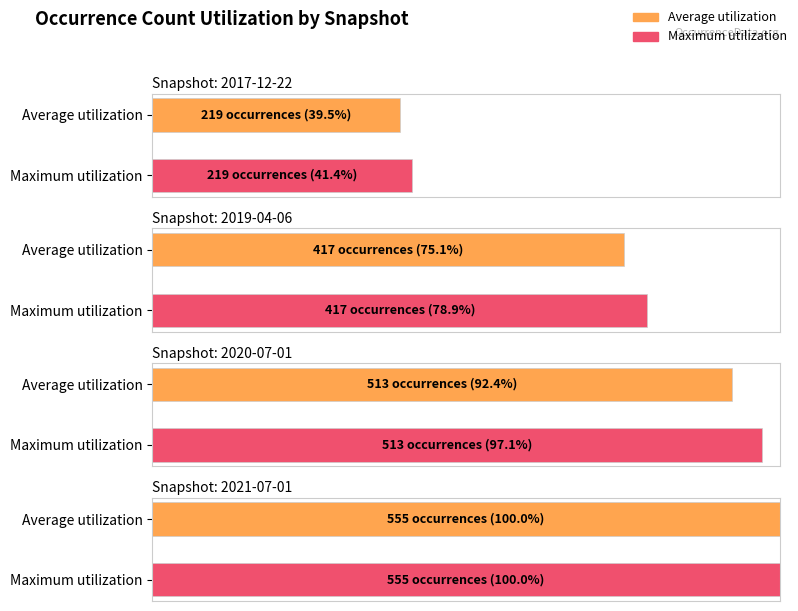

What is the value of the Average utilization bar at the 3rd from the left?

513